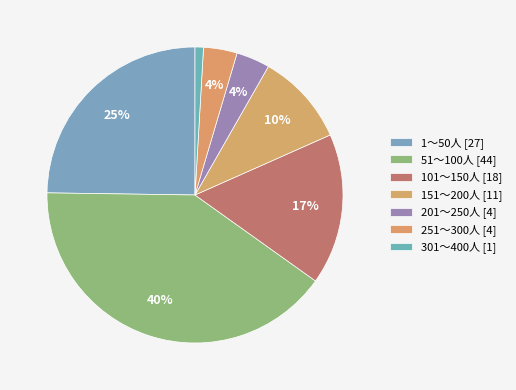

What percentage is the 101～150人 slice, to the nearest percent?

17%